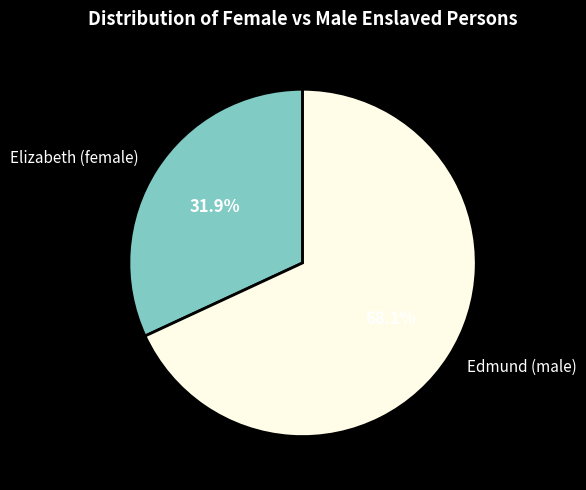

Is it true that Edmund (male) is 82% of the pie?

False